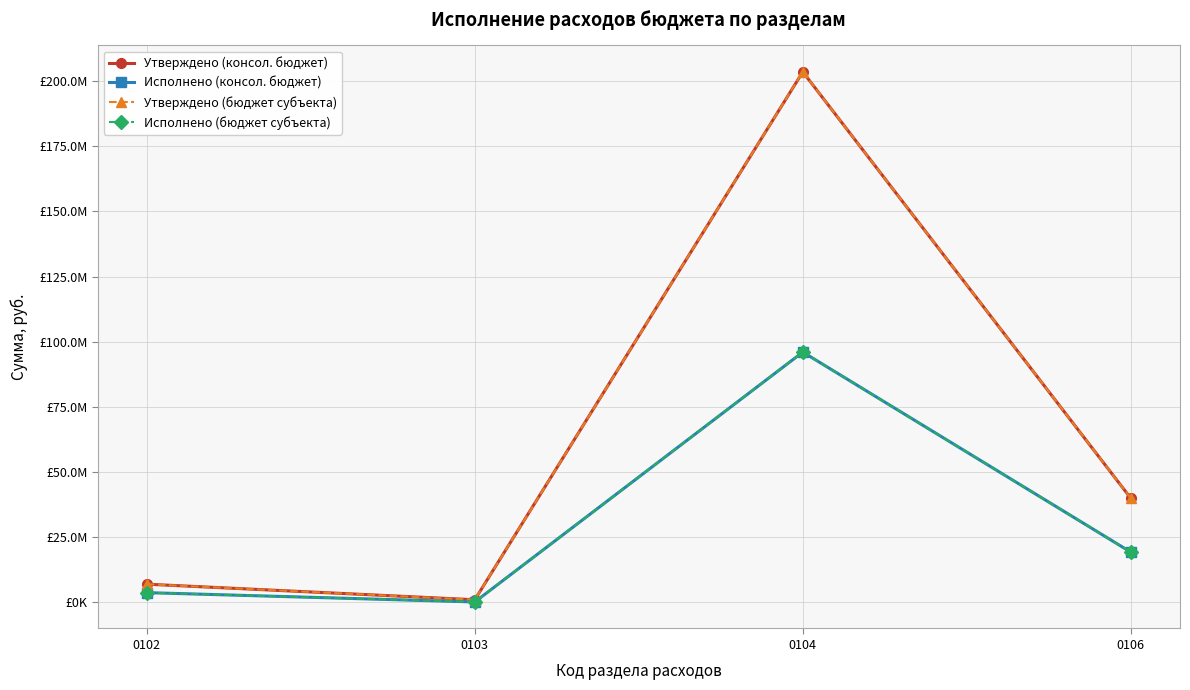

What is the difference between the second highest and second lowest values in the Утверждено (консол. бюджет) series?

32970630.0